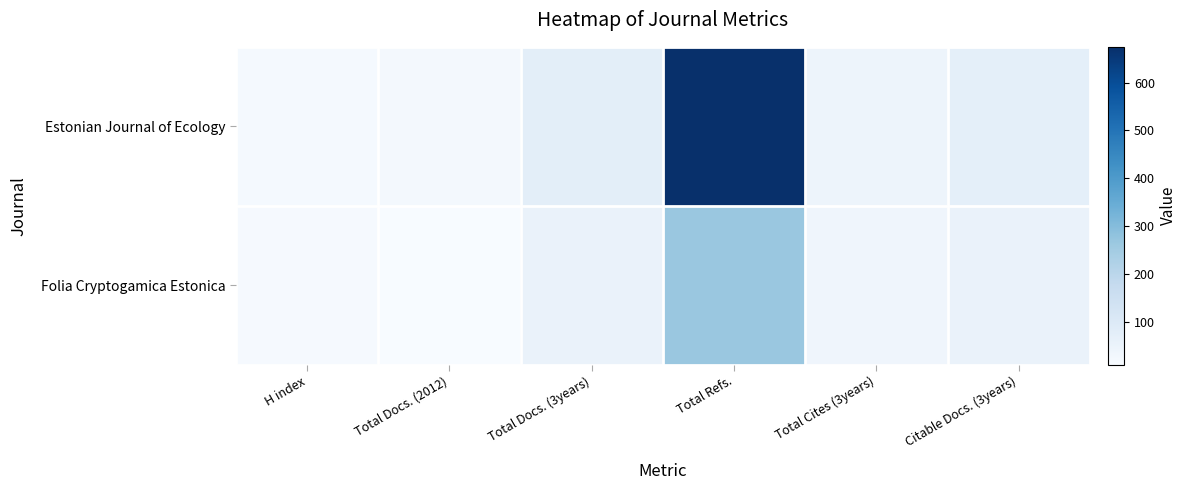

What is the spread (max minus min) of values at Total Refs.?

408